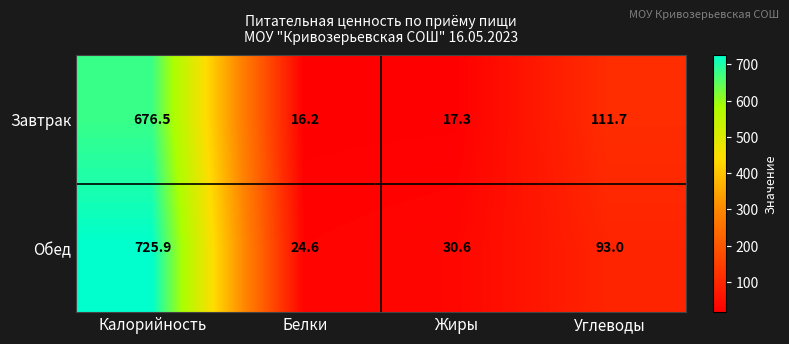

How many data points in Завтрак are above 111?

2